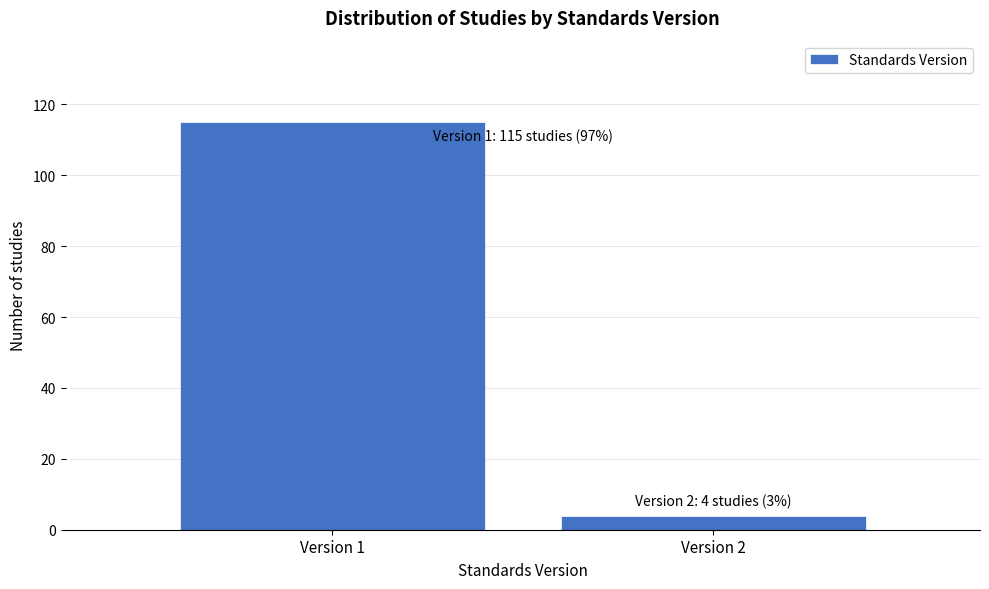

Reading left to right, list all the values displayed in this chart.

115	4